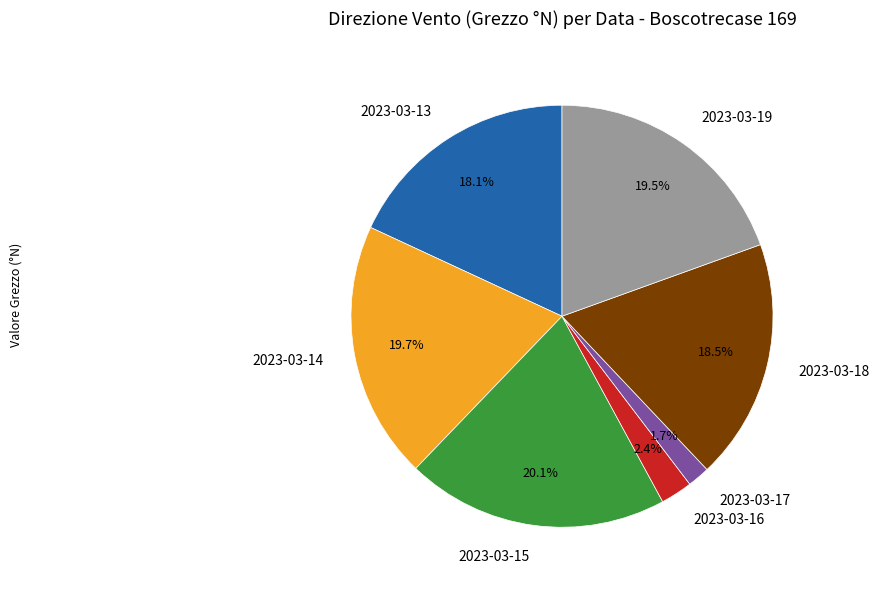

To the nearest percent, what is the difference between the largest and smallest slice percentages?

18%